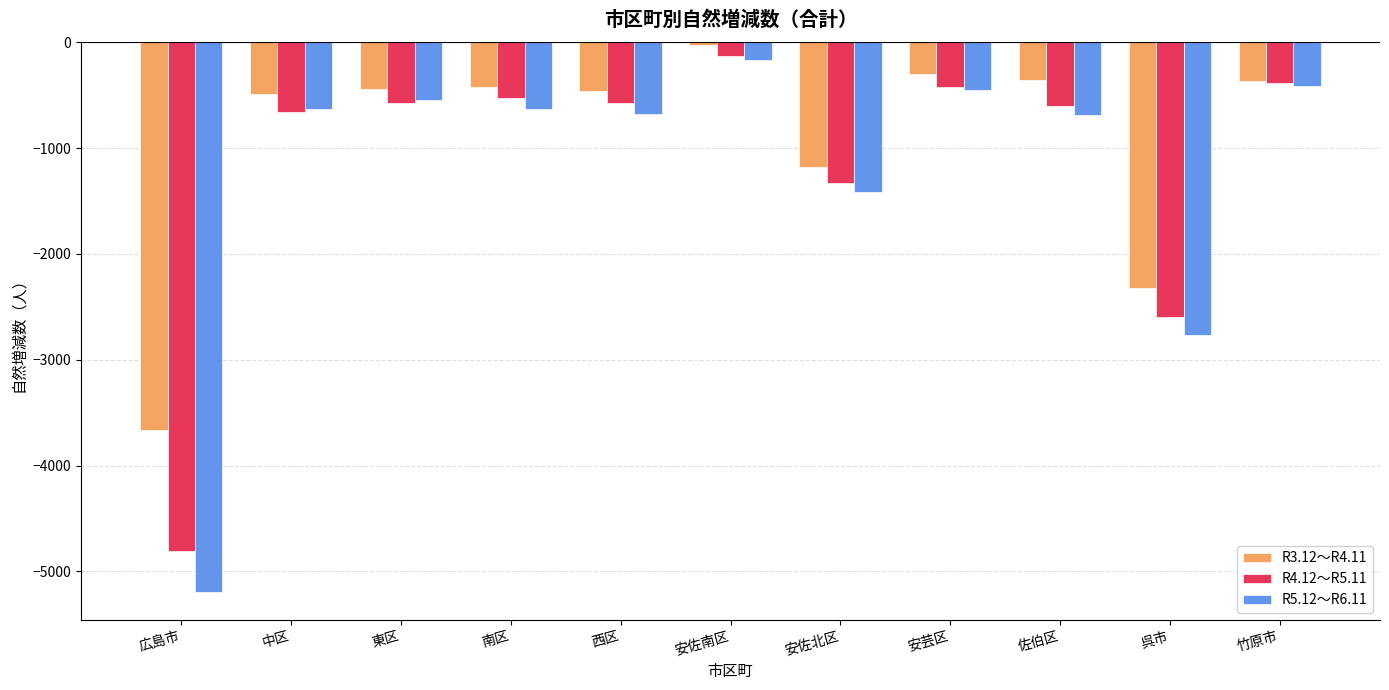

At which category is the sum across all series the highest?

安佐南区